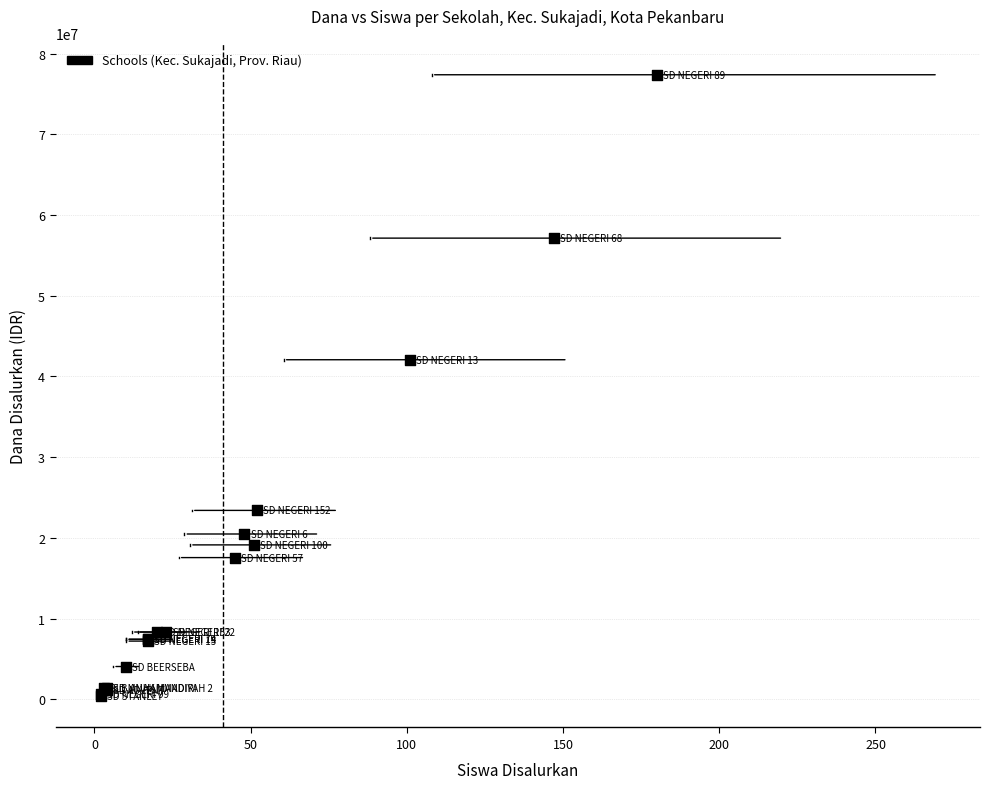

What Y value in the scatter plot is closest to 38925000?

42075000